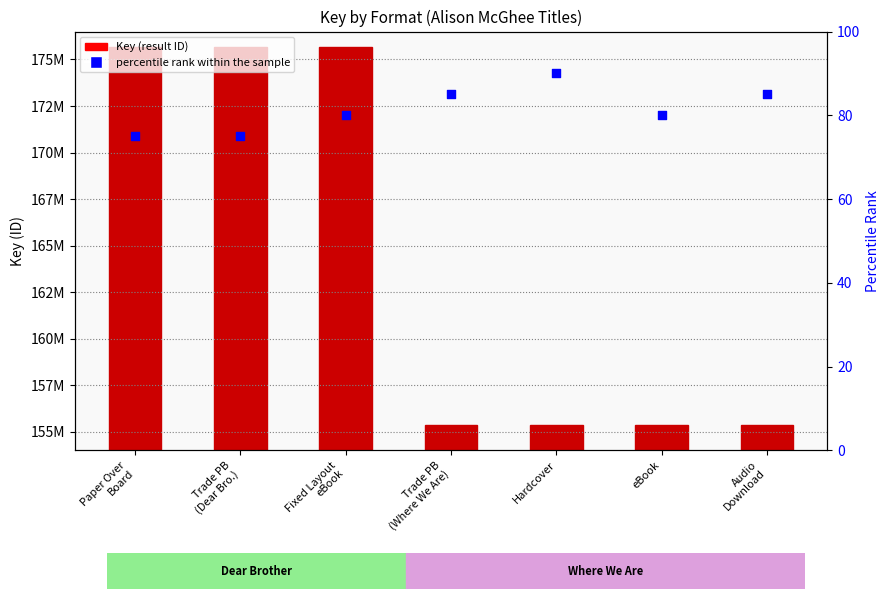

At how many categories does at least one series exceed 112631456?

7